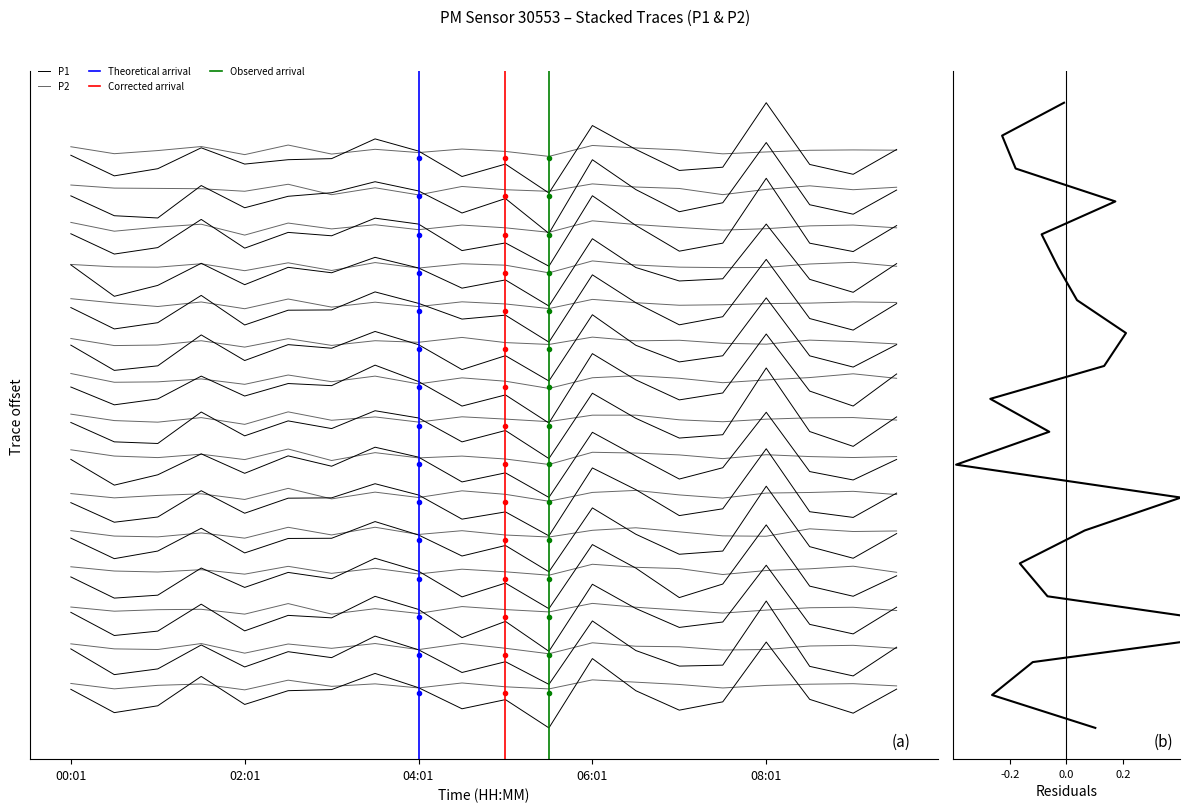

What value does the data have at 02:01?

9.2